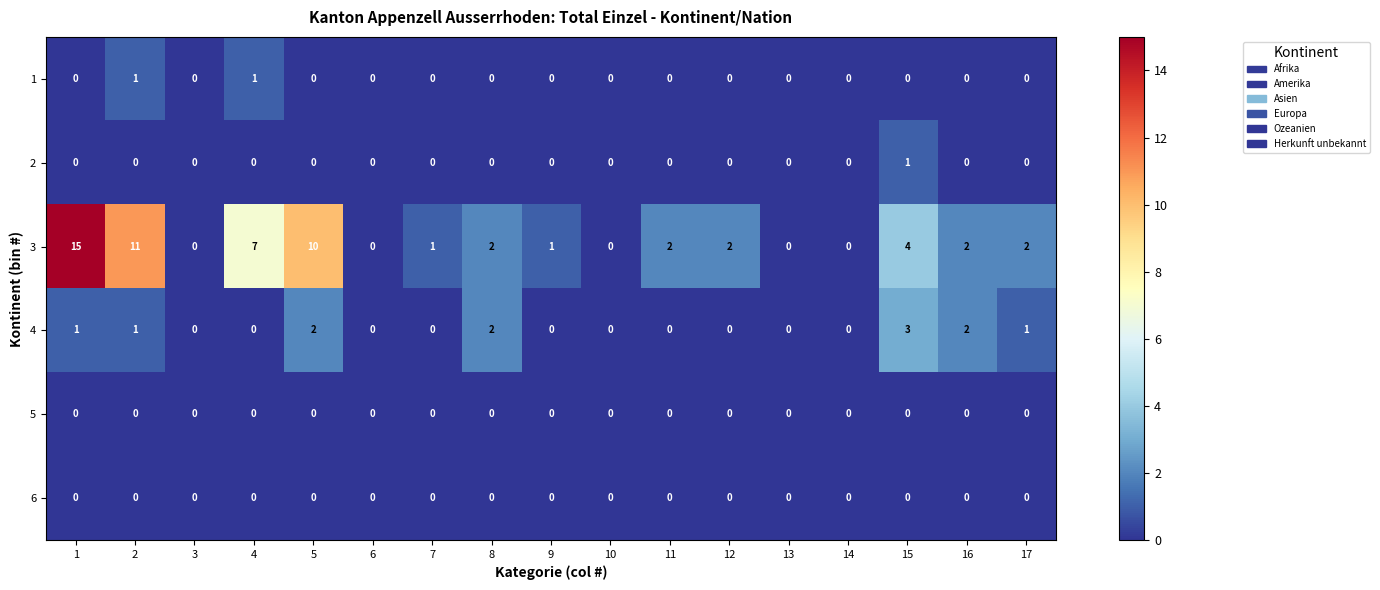

What is the sum of all 3 values?

59